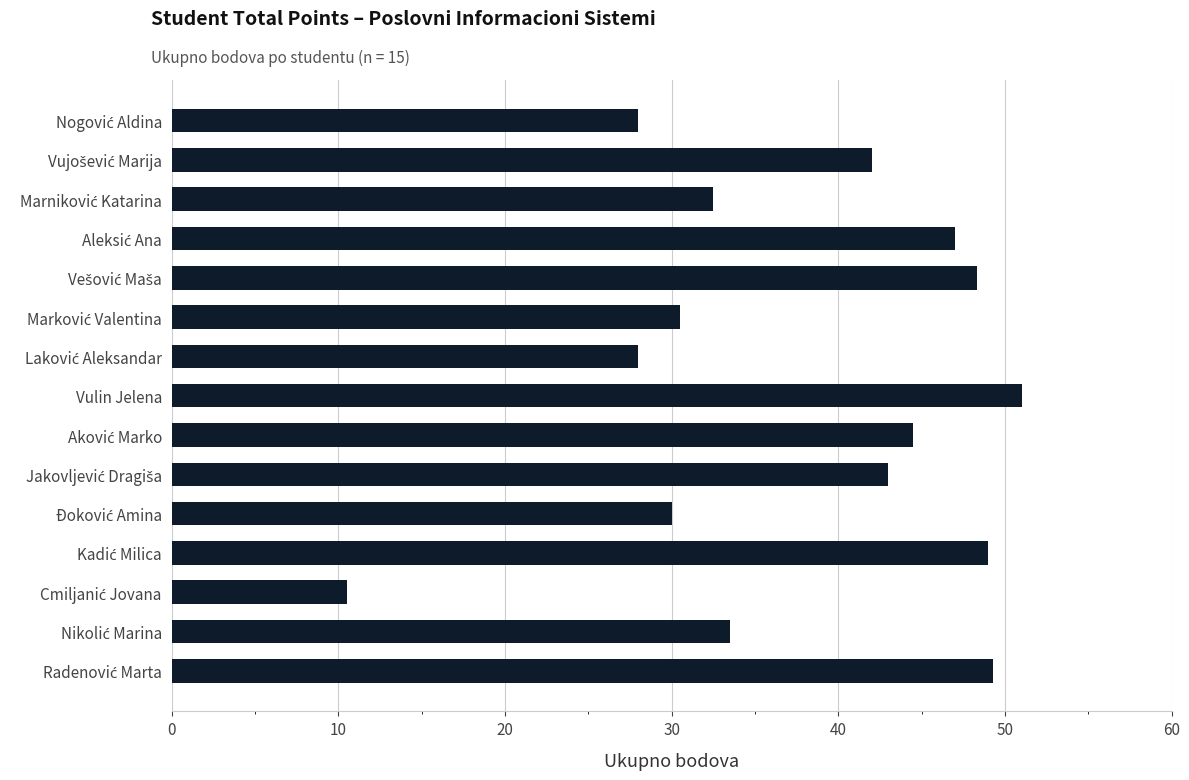

What is the minimum value shown in the chart?

10.5